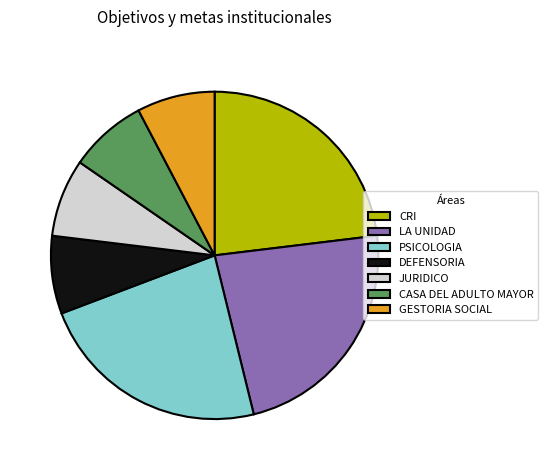

Combined, do JURIDICO and LA UNIDAD account for over 50%?

No